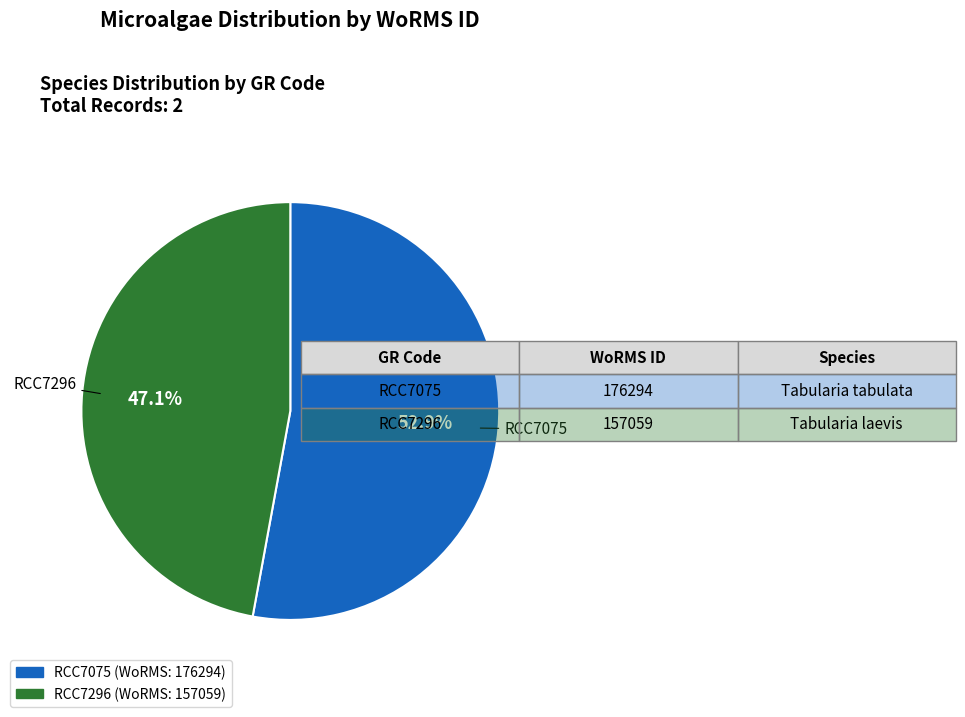

How many slices are in this pie chart?

2